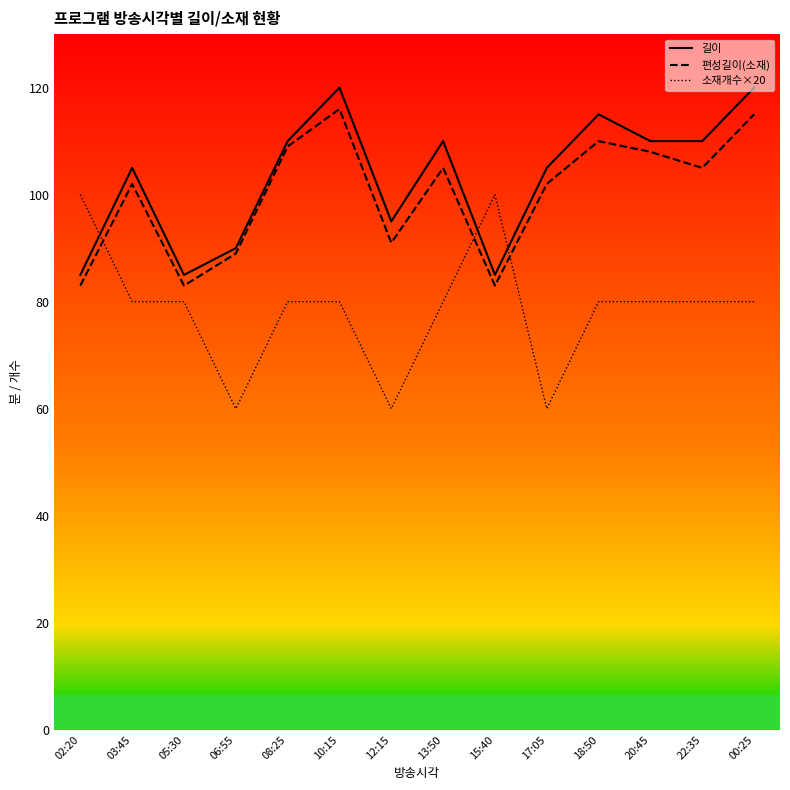

Read the 편성길이(소재) value at 12:15, to the nearest 5.

90